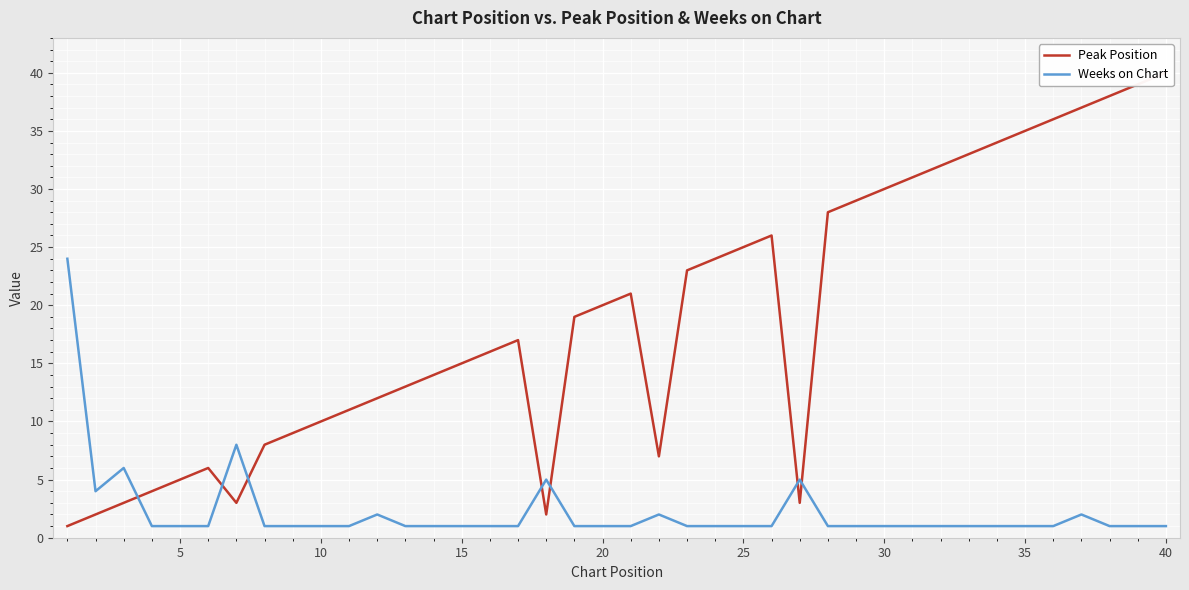

True or false: Weeks on Chart and Peak Position intersect in this chart.

True